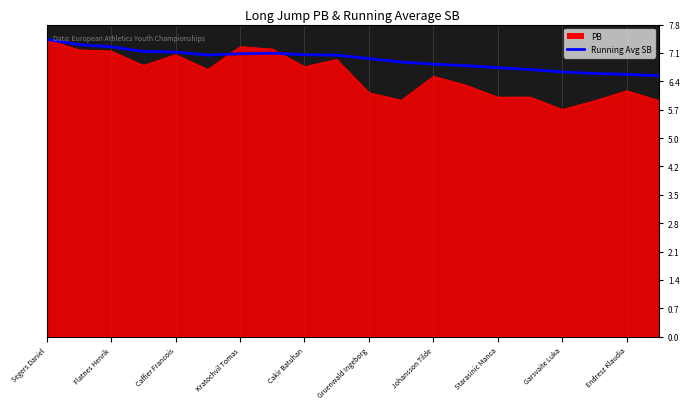

Where is the data nearest to the value 6?

19